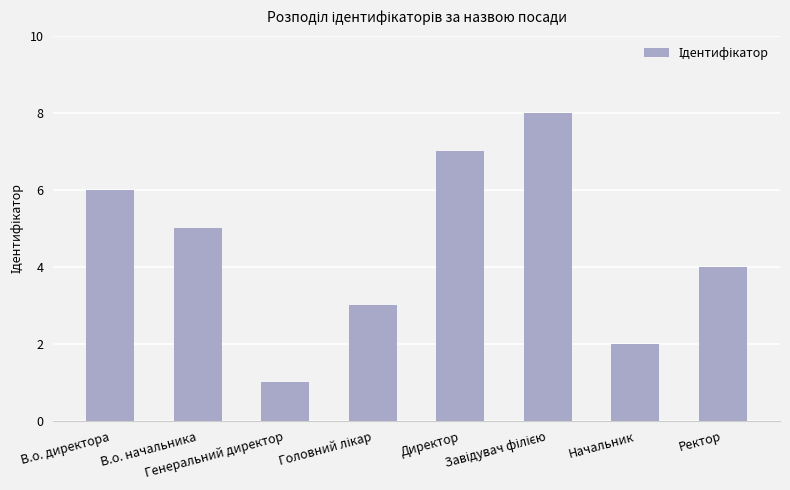

Is it true that the value at Ректор is 4?

True